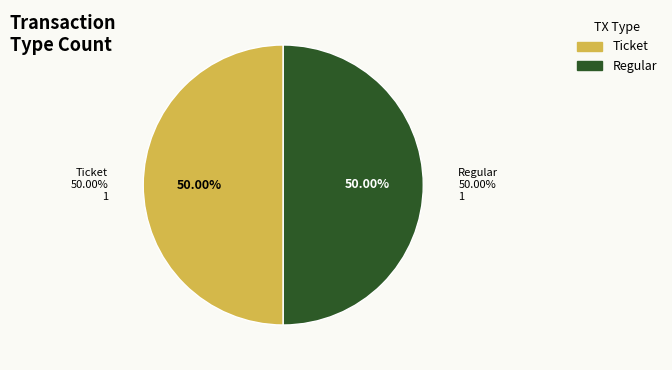

How many segments does this pie chart have?

2